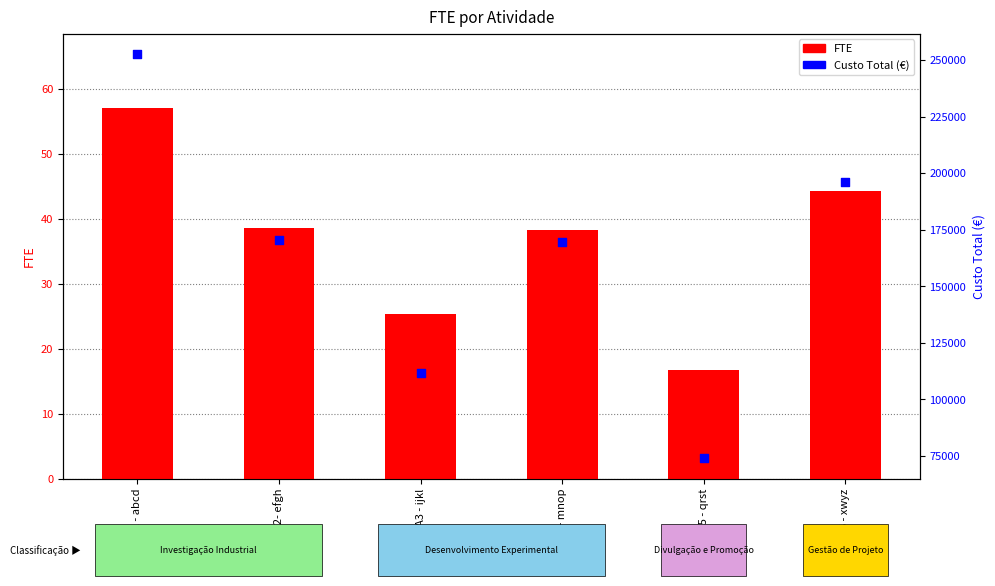

Is the value of Custo Total (€) at A1 - abcd greater than the value of FTE at A5 - qrst?

Yes